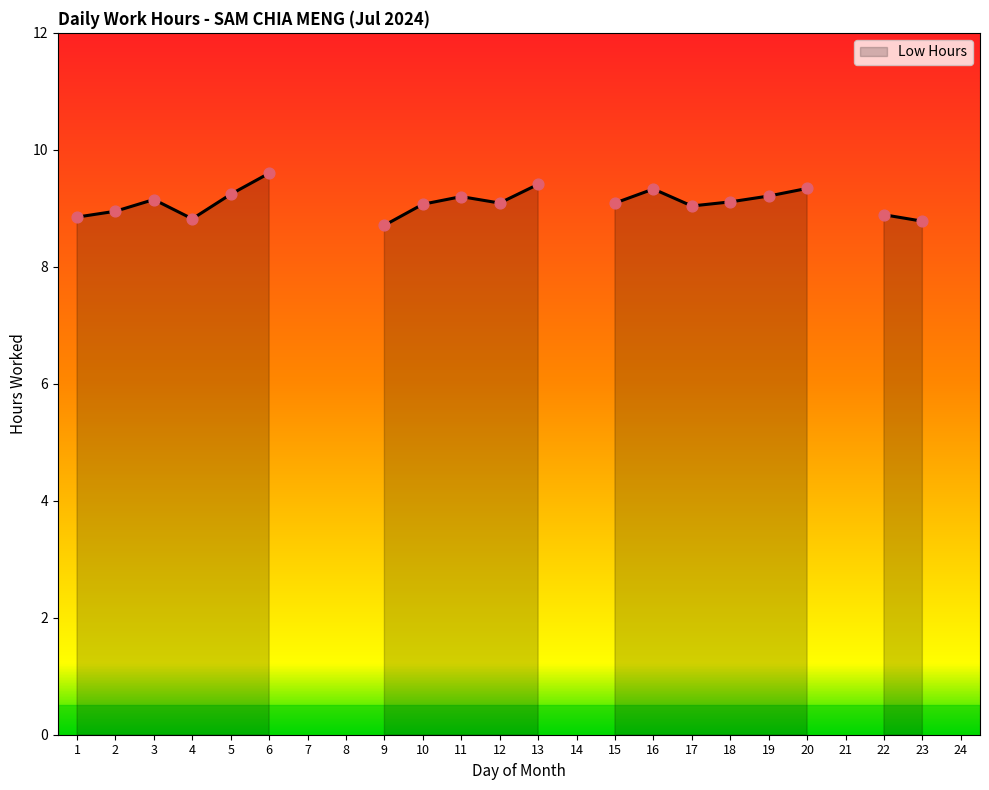

Between 16 and 22, which is larger?

16